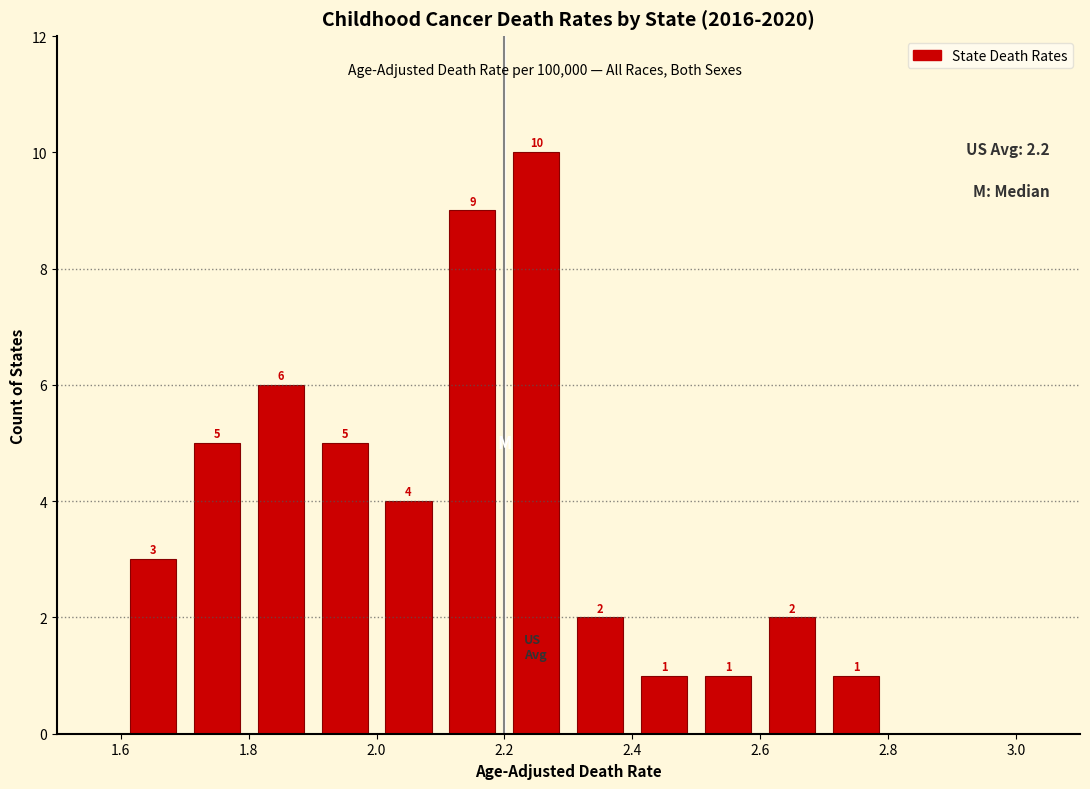

Which range on the x-axis has the tallest bar?

2.2 to 2.3